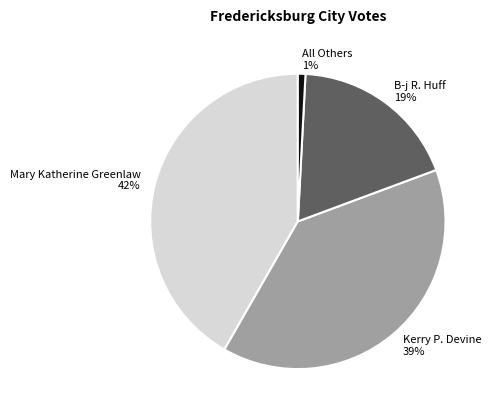

To the nearest percent, what portion does All Others represent?

1%